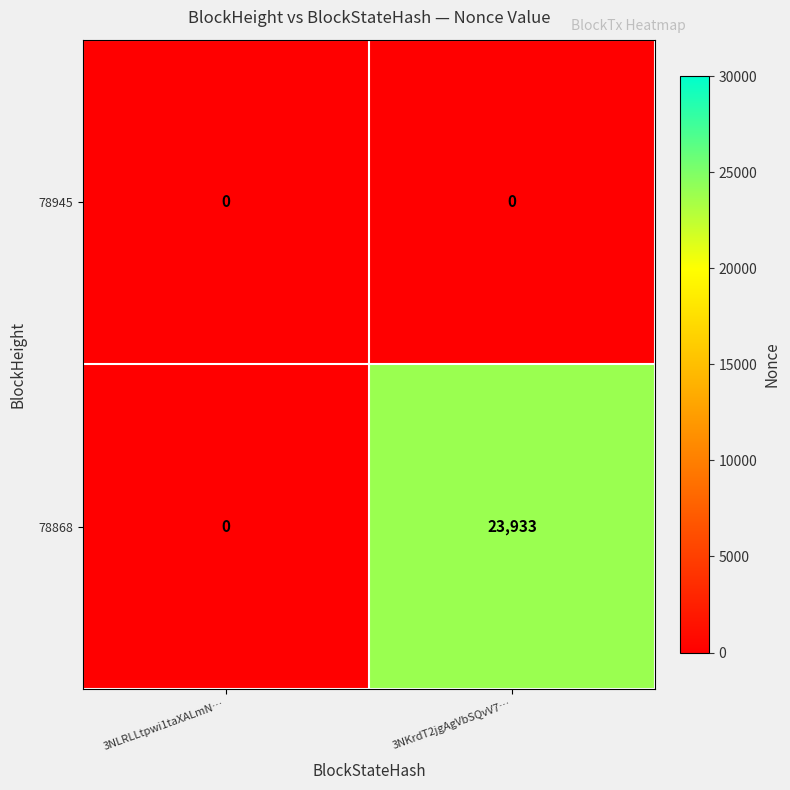

What is the difference between the maximum and minimum values in the 78868 series?

23933